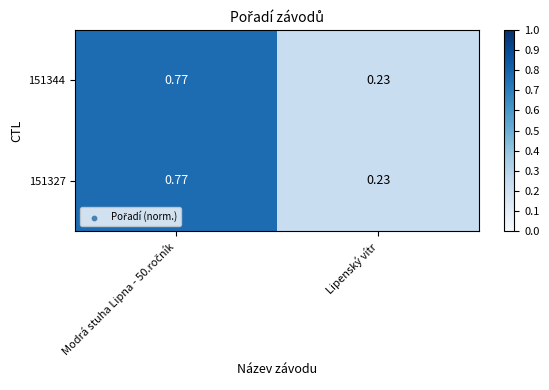

Count the number of data series in this chart.

2